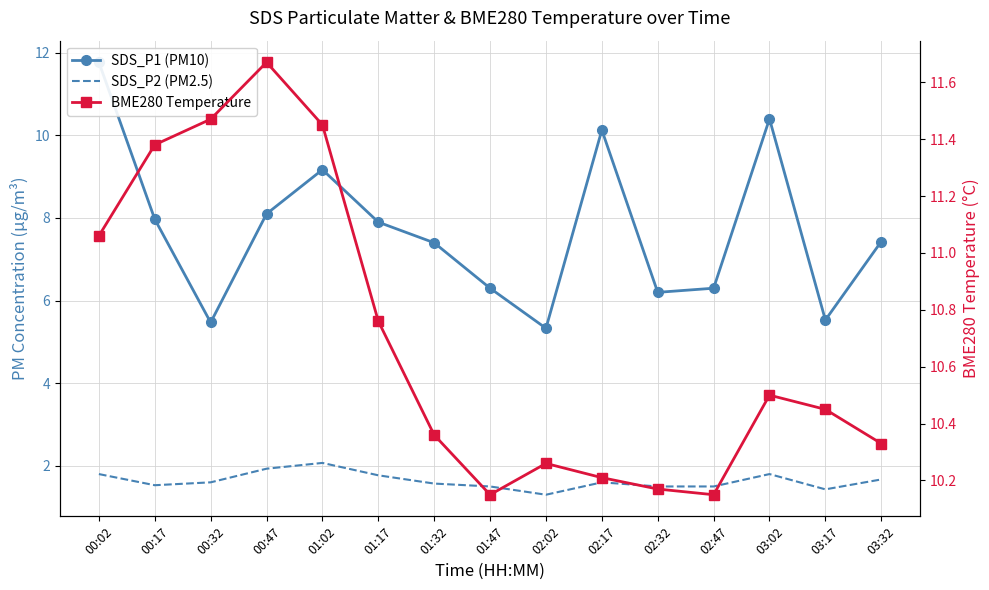

Which category has the lowest value in the SDS_P1 (PM10) series?

02:02